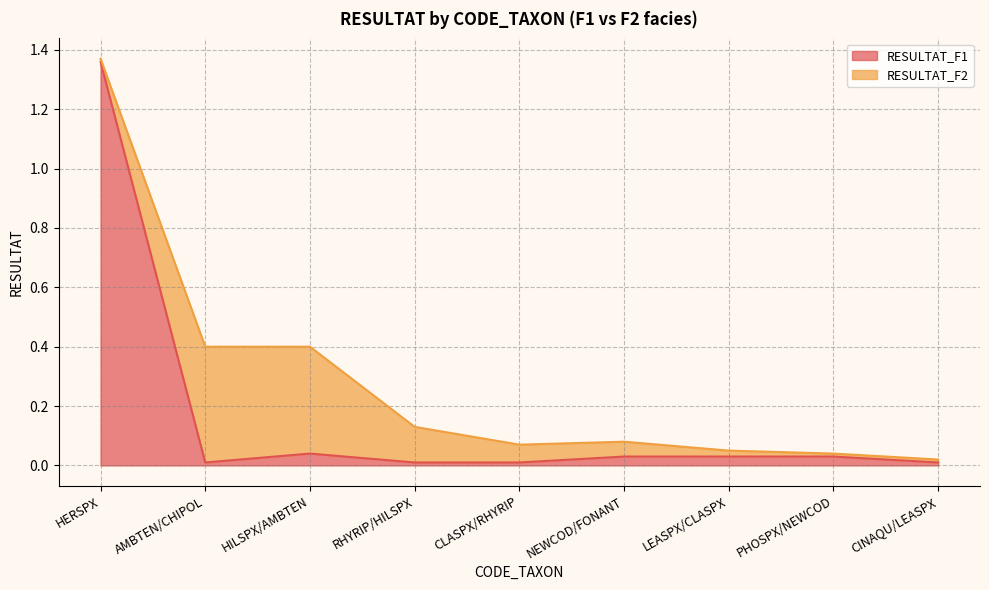

True or false: the data shows 0.0 at CLASPX/RHYRIP.

True